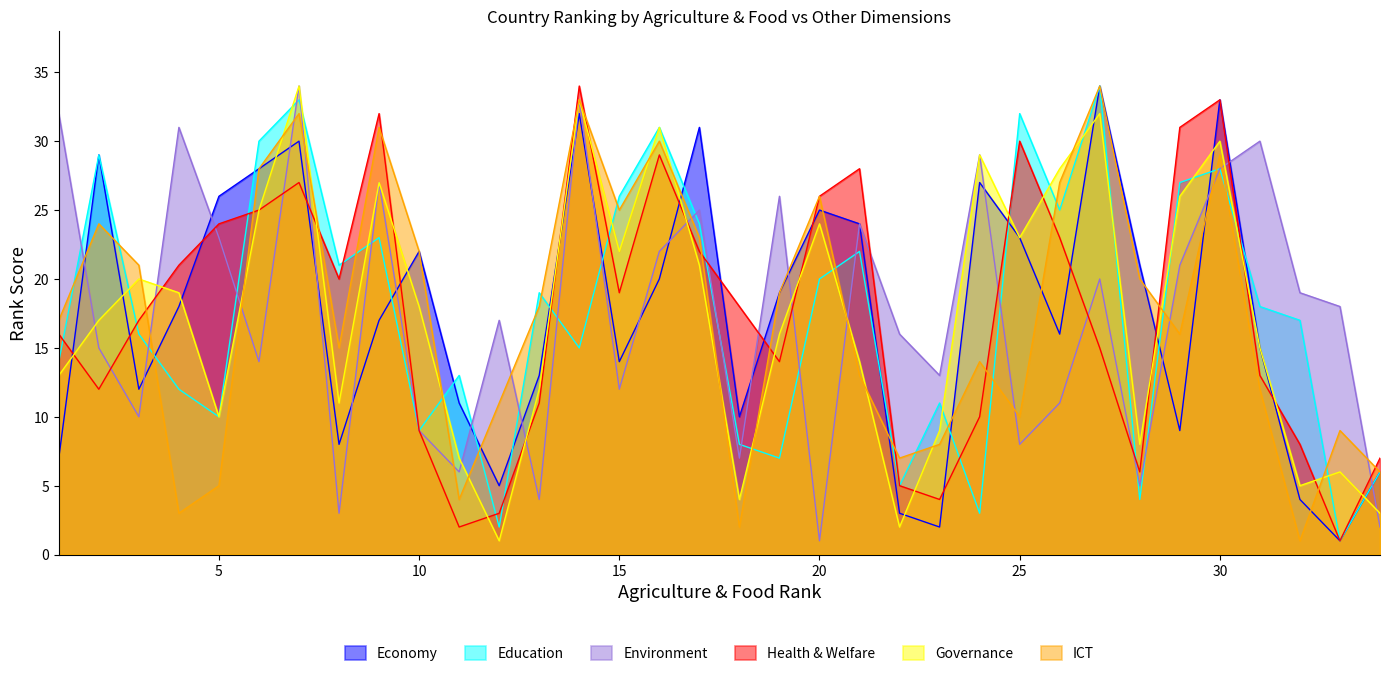

What is the sum of all Environment values?

595